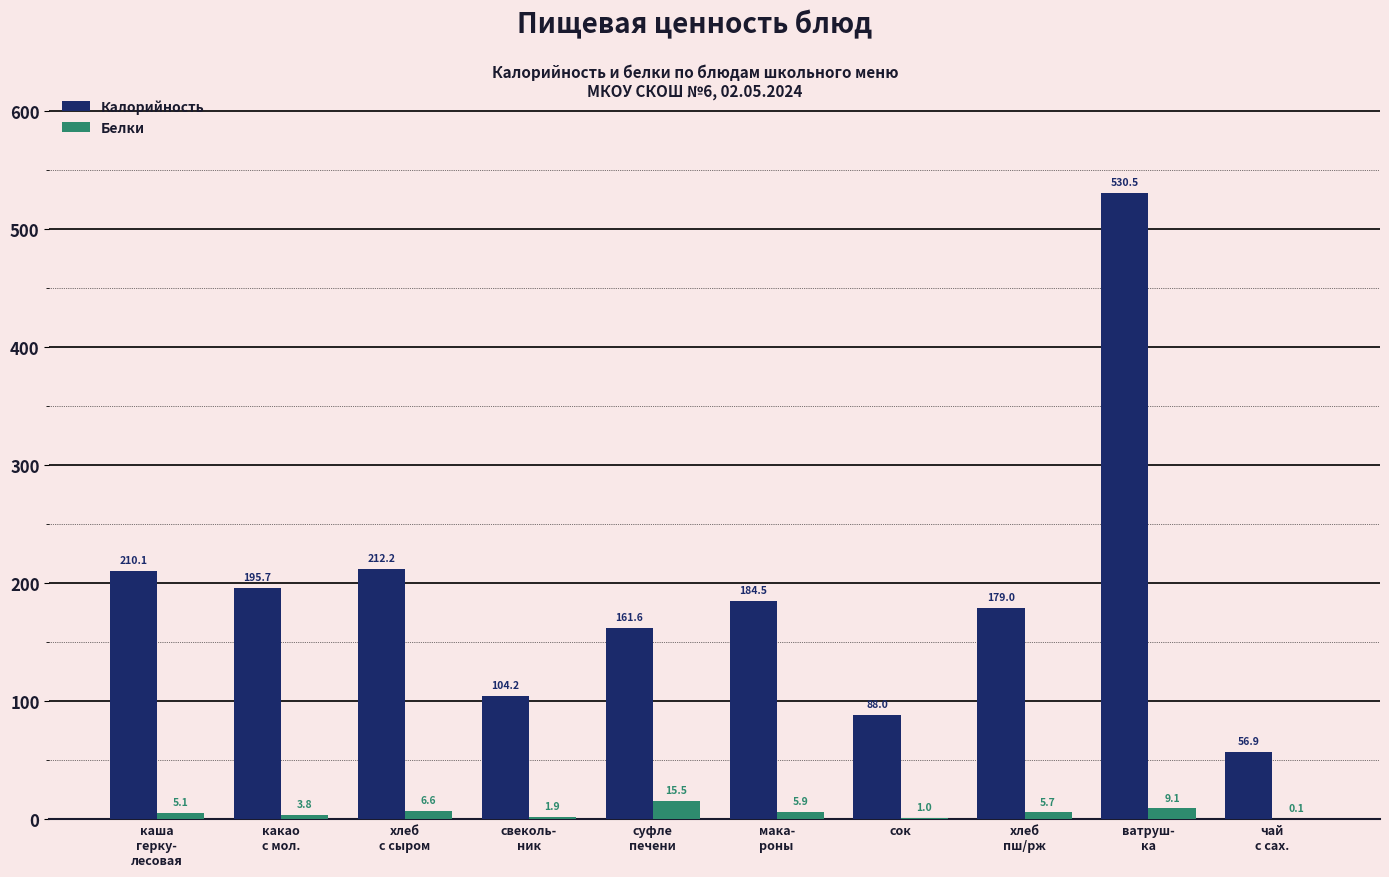

At which label does Белки first exceed 5?

каша
герку-
лесовая